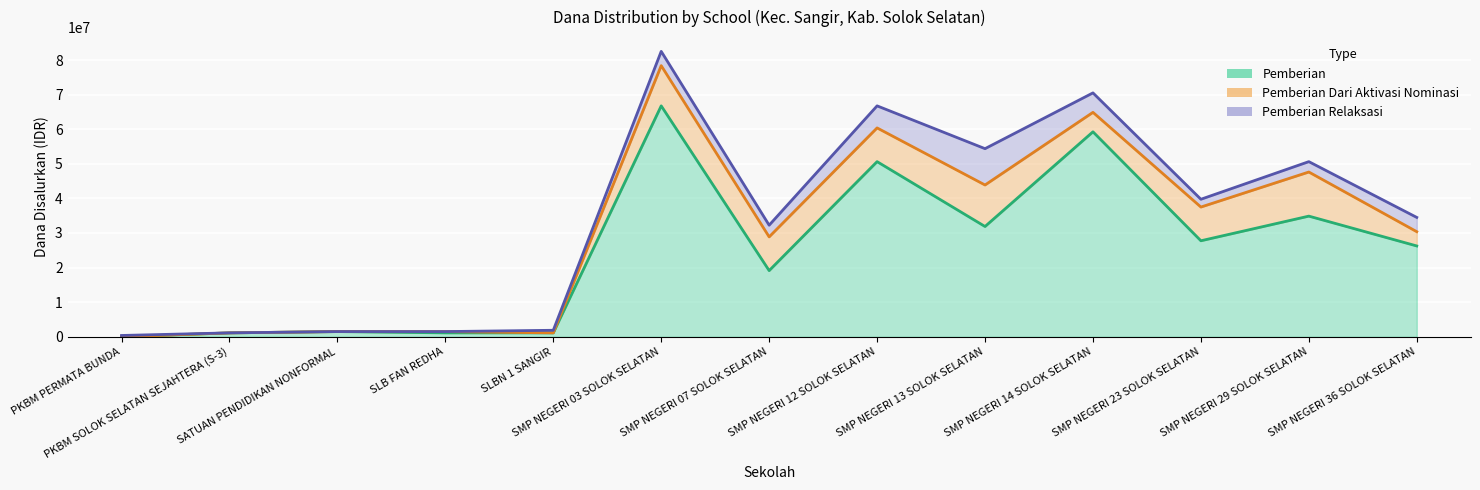

Which category has the highest value in the Pemberian Relaksasi series?

SMP NEGERI 03 SOLOK SELATAN